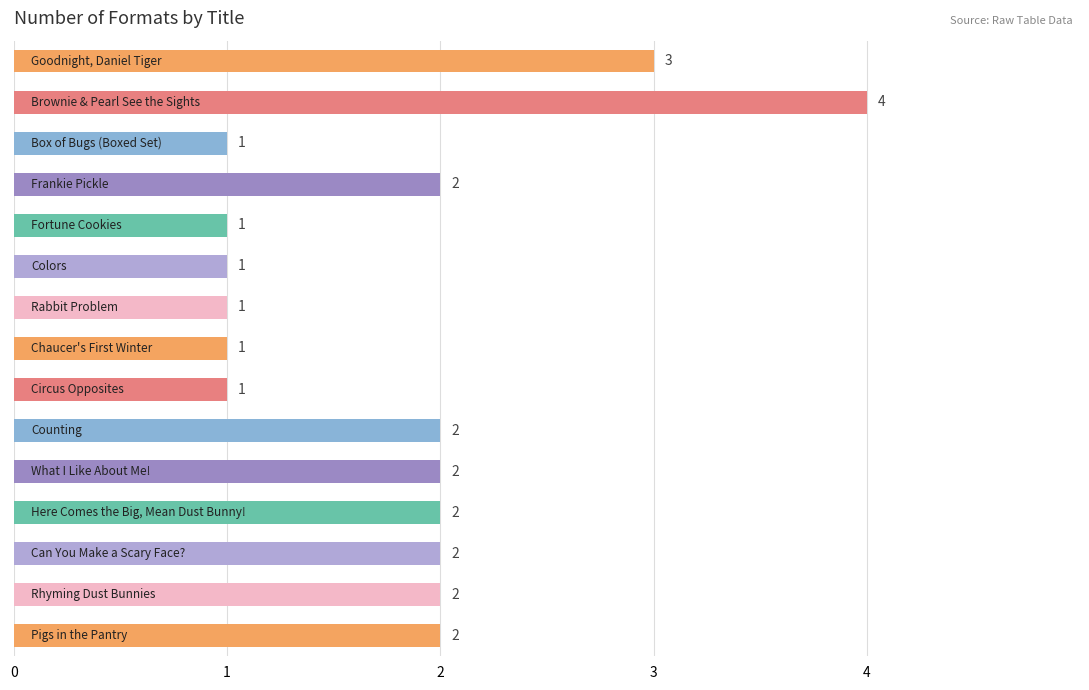

What is the value of the 15th bar from the top?

2